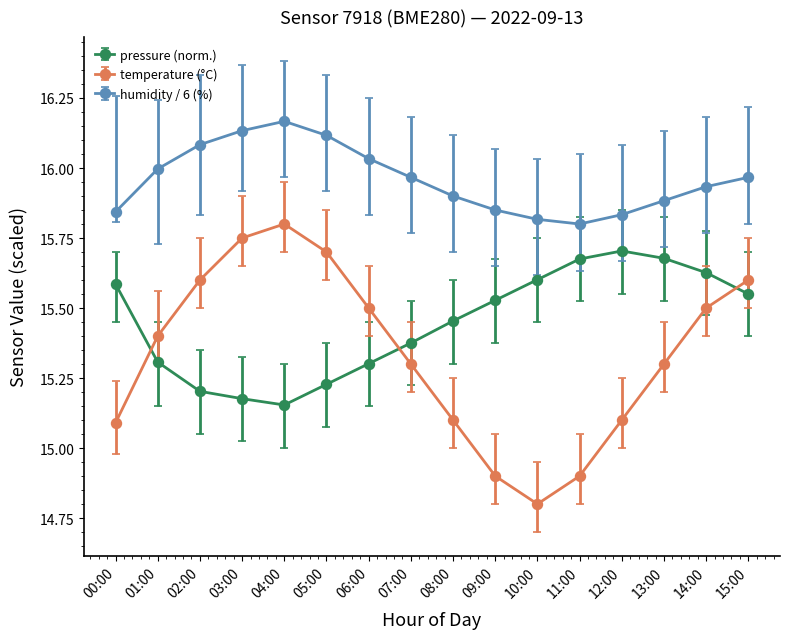

After their last crossing, which series has the higher values: temperature (°C) or pressure (norm.)?

temperature (°C)